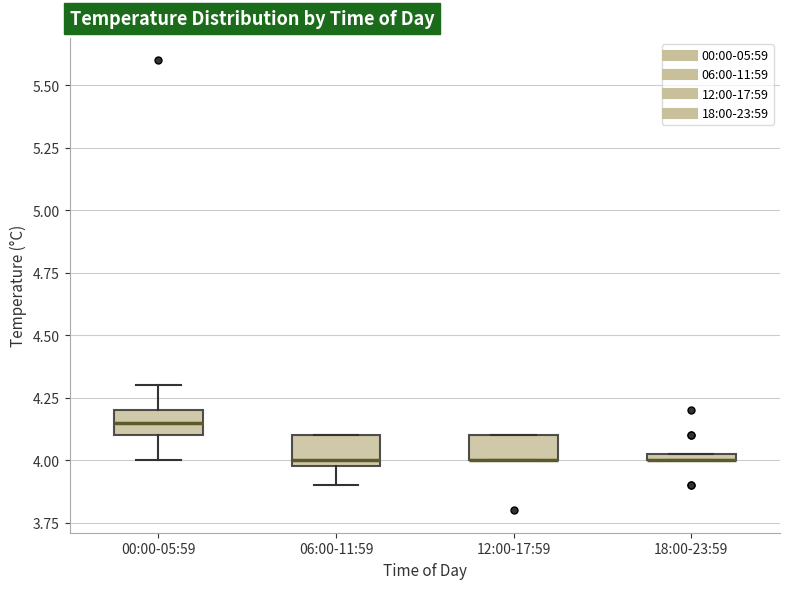

Where is the upper edge of the box for 00:00-05:59 on the y-axis? The values are not printed on the chart, so give them approximately, as read against the axis.

4.20